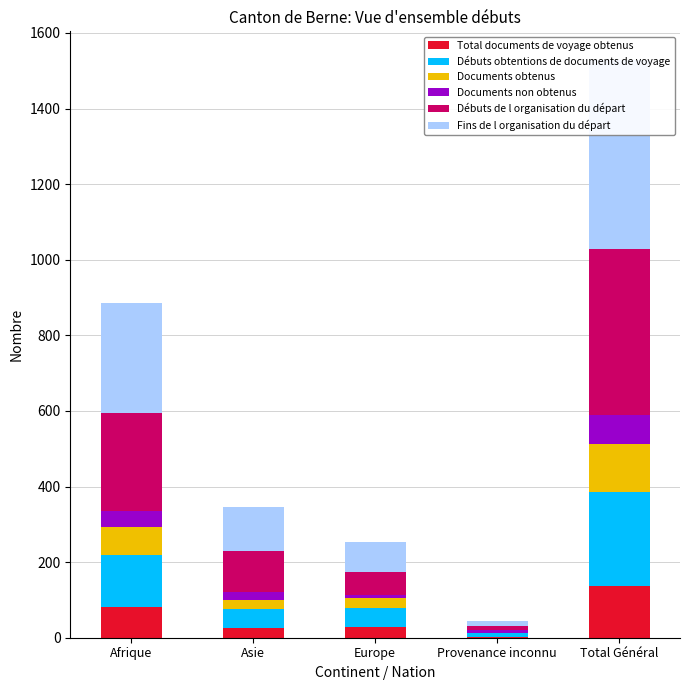

Which series has the largest range (max minus min)?

Fins de l organisation du départ